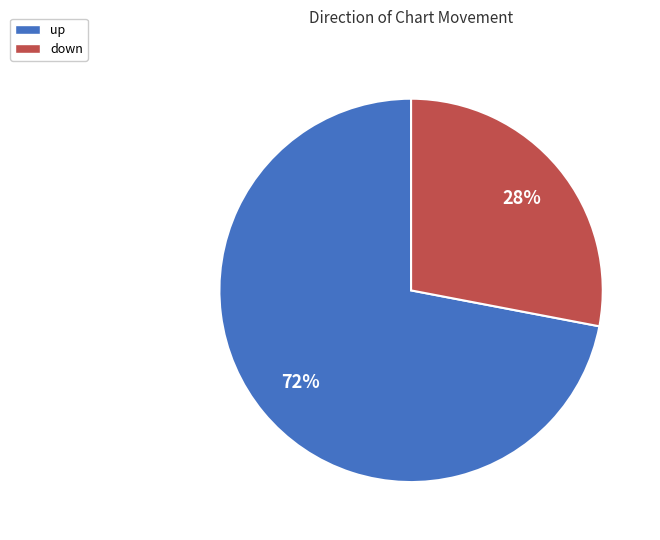

What is the ratio of the value at up to the value at down?

2.6